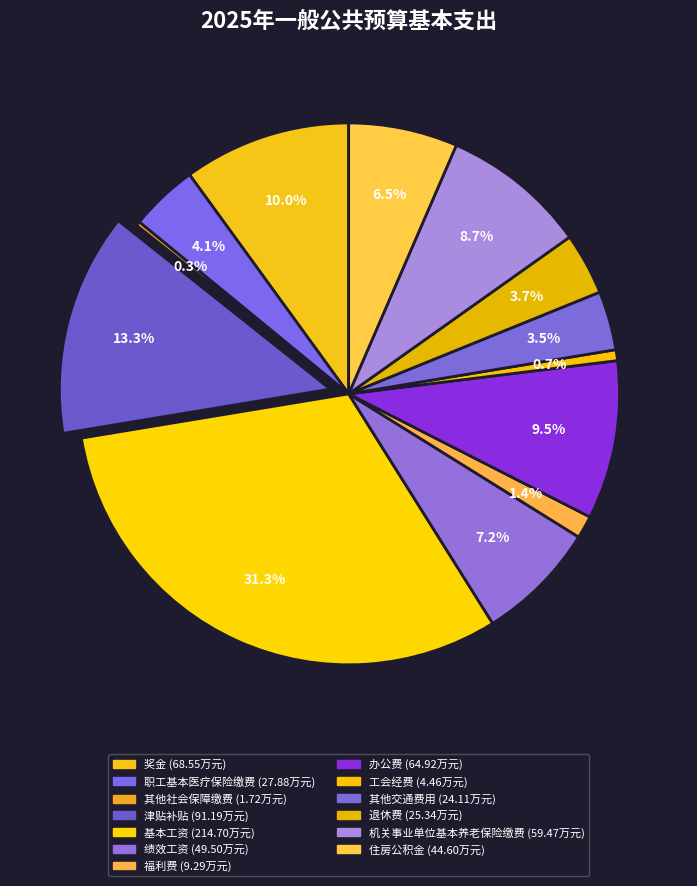

What is the largest slice in the pie chart?

基本工资